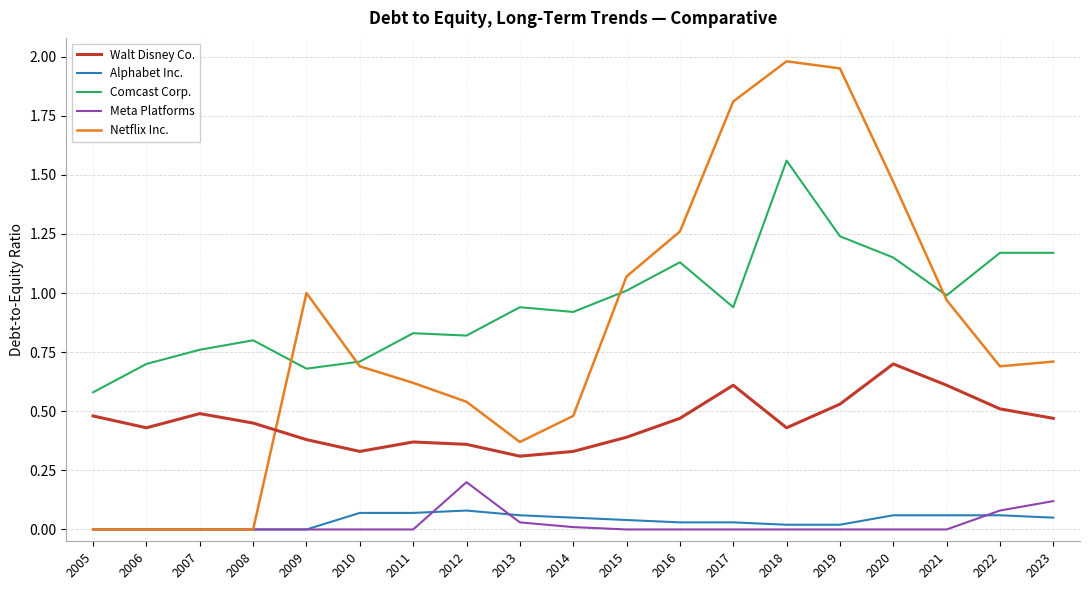

Where is the first local maximum for Walt Disney Co.?

2007